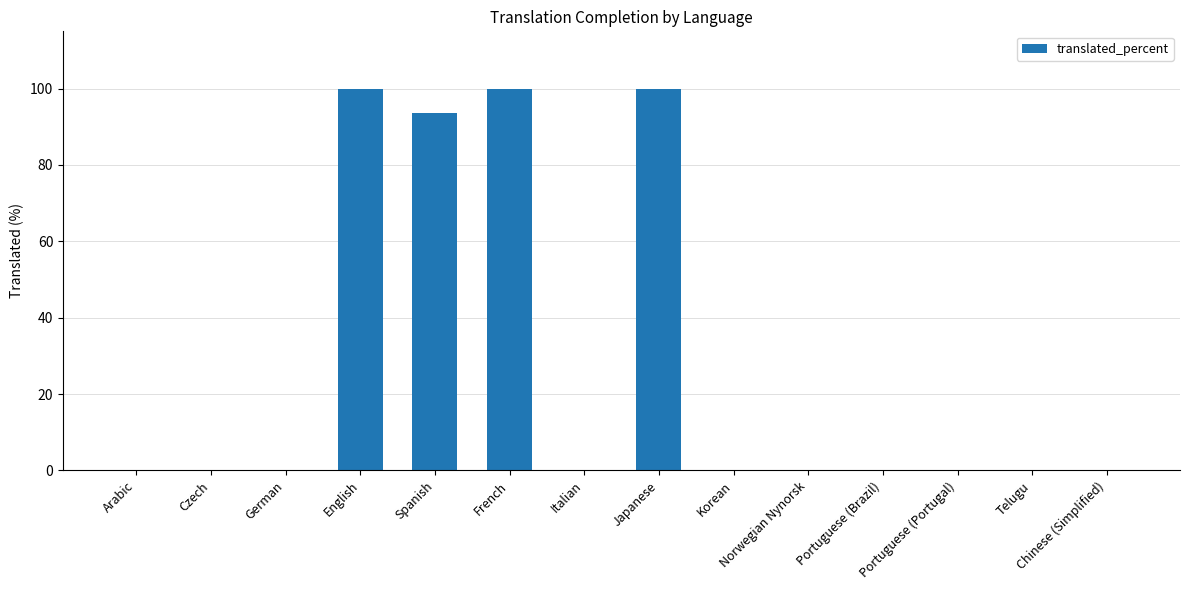

What is the sum of the values at English and Japanese?

200.0